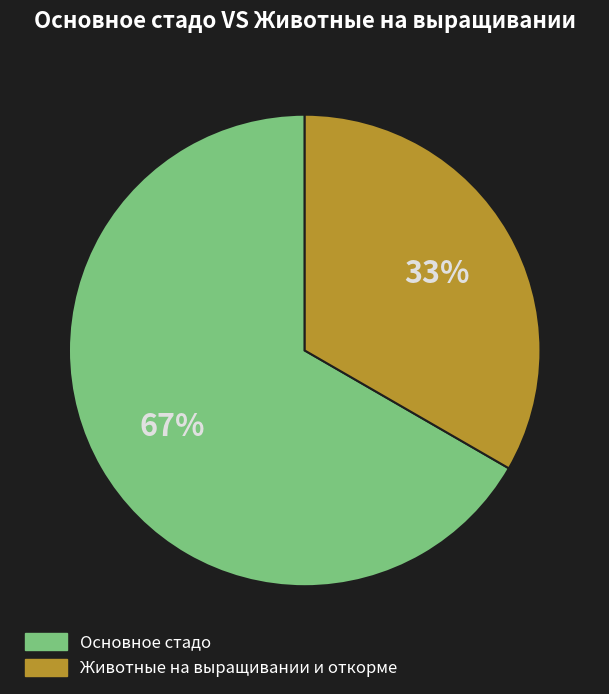

Combined, do Животные на выращивании и откорме and Основное стадо account for over 50%?

Yes